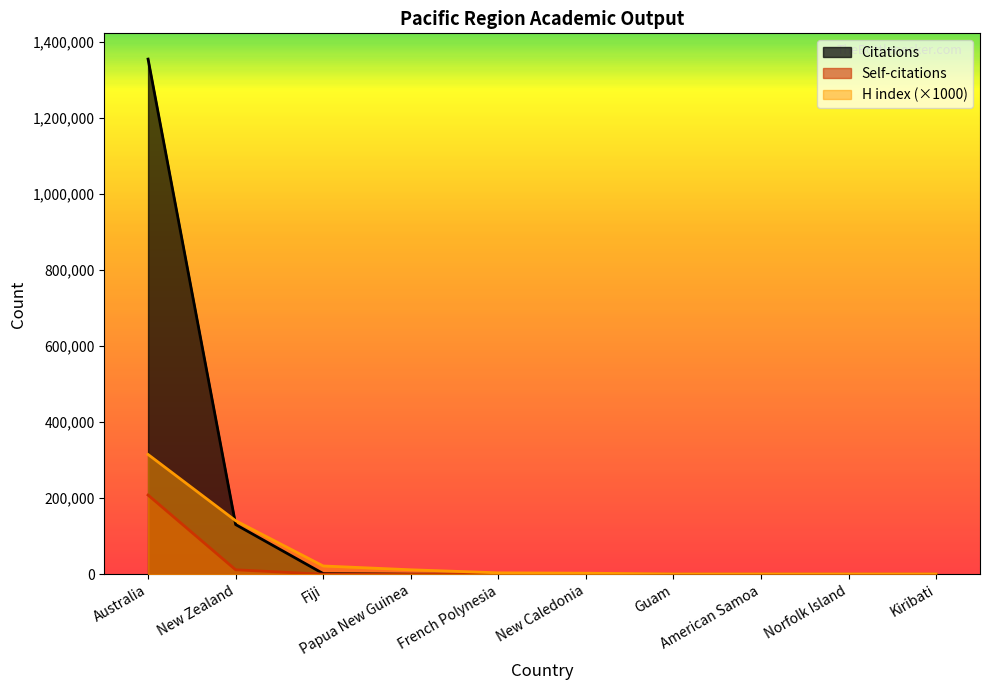

How many times do H index and Citations cross each other?

1